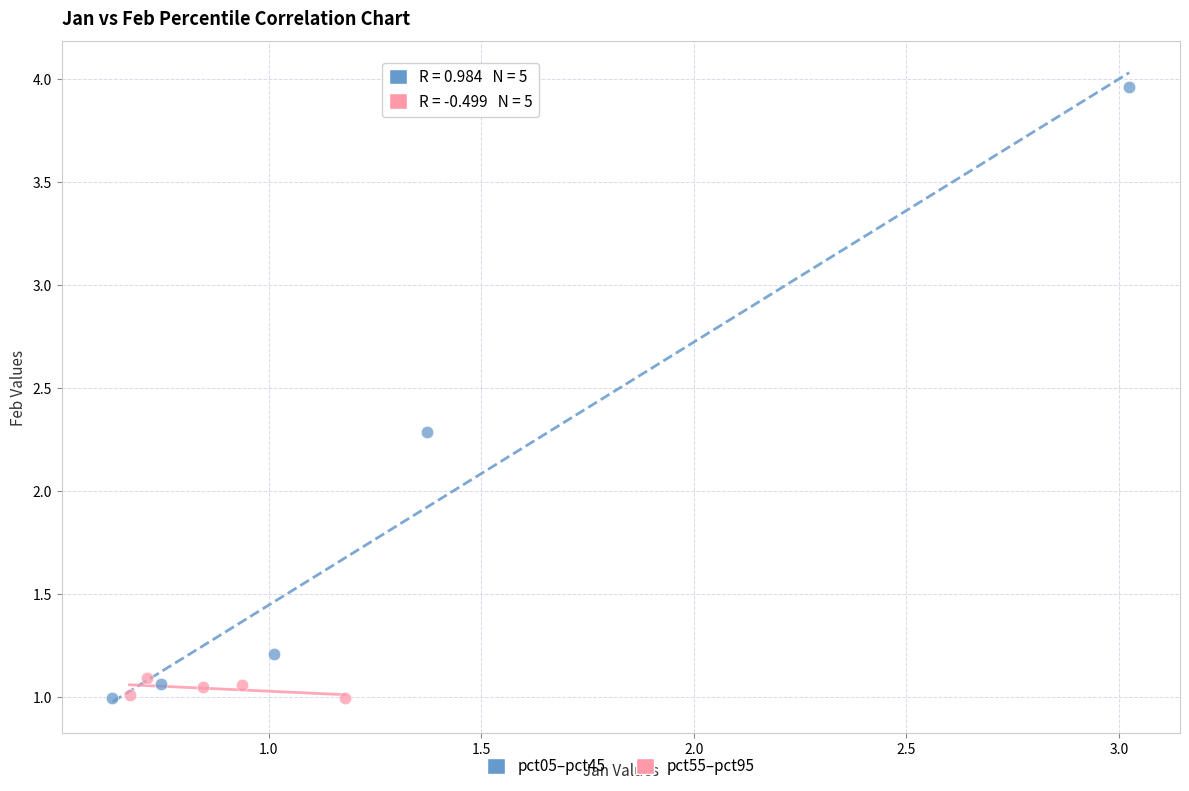

What are all the series names shown in the legend?

pct05–pct45, pct55–pct95